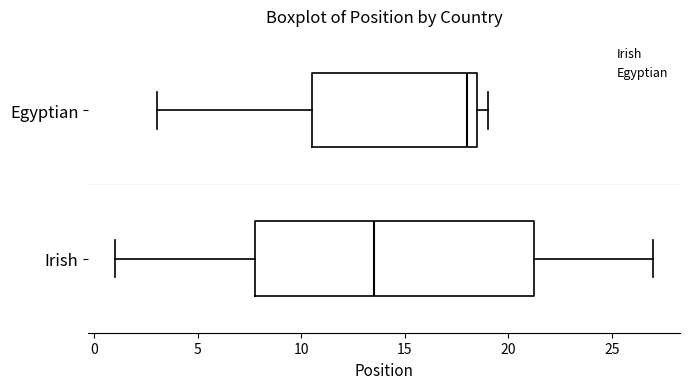

Comparing the boxes themselves (not the whiskers), which one is the widest?

Irish